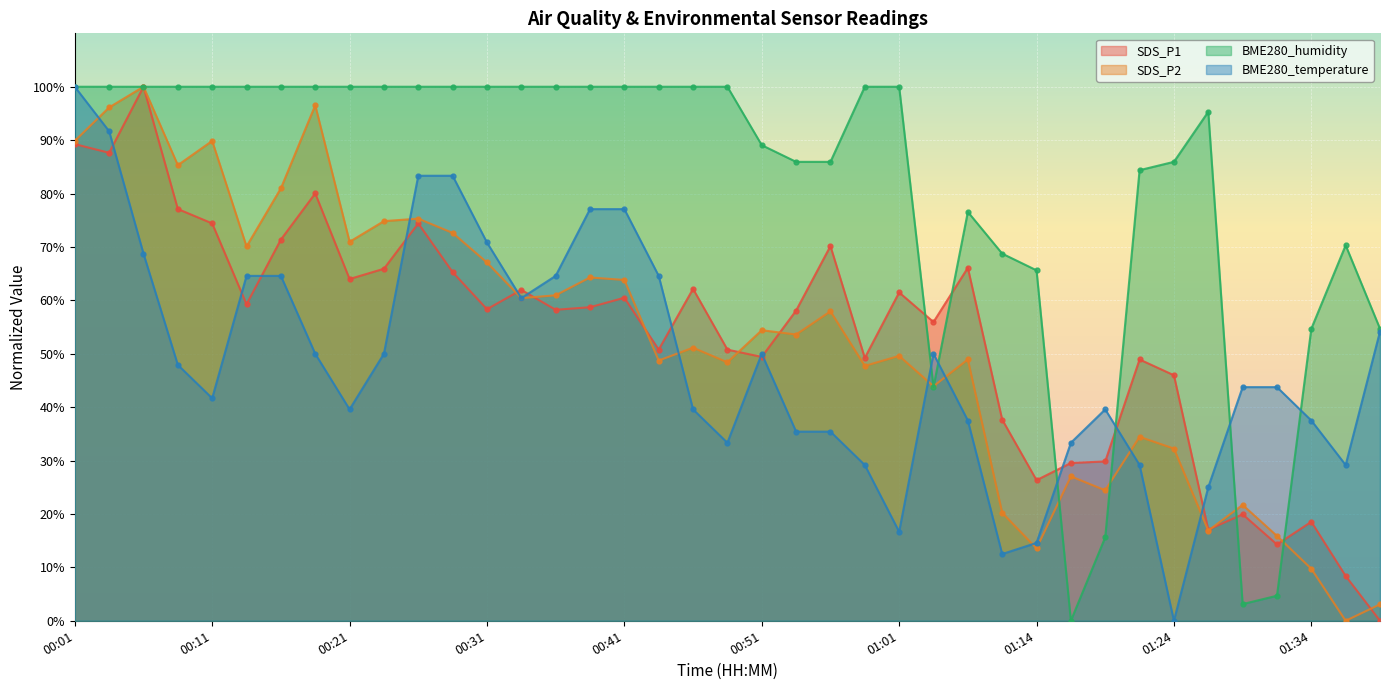

Which series has the largest range (max minus min)?

SDS_P1